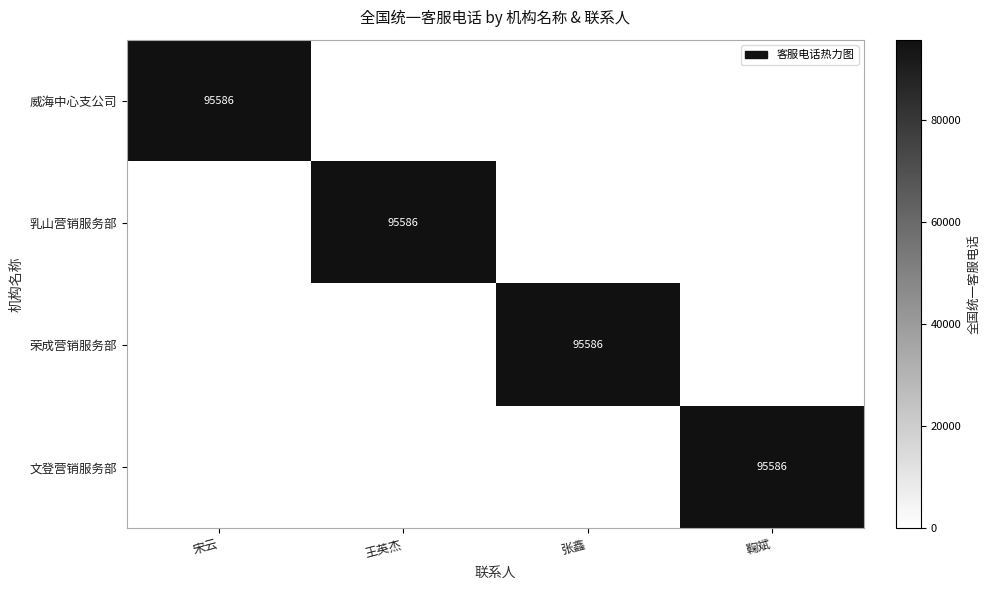

The 乳山营销服务部 series shows 63697 at 王英杰. True or false?

False